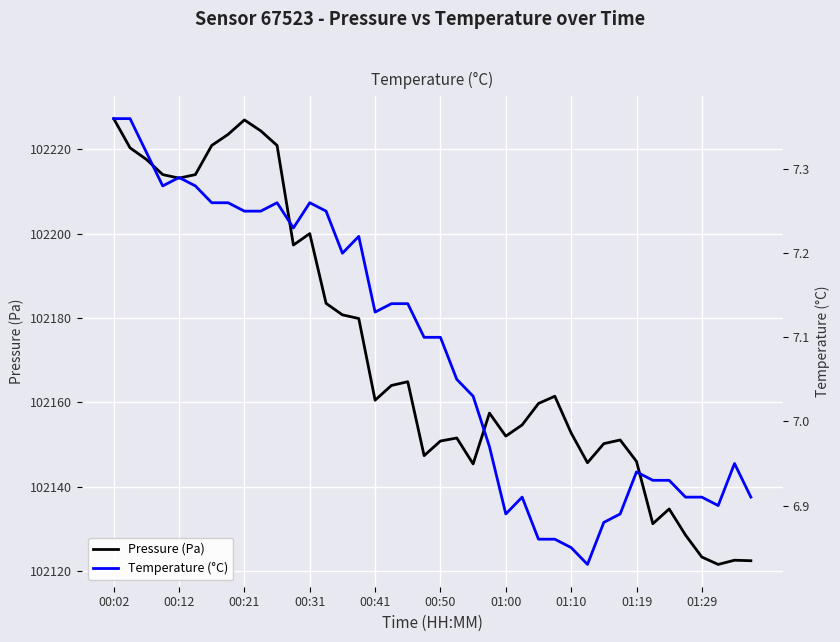

What is the difference between the highest and lowest values at 14?

102173.6